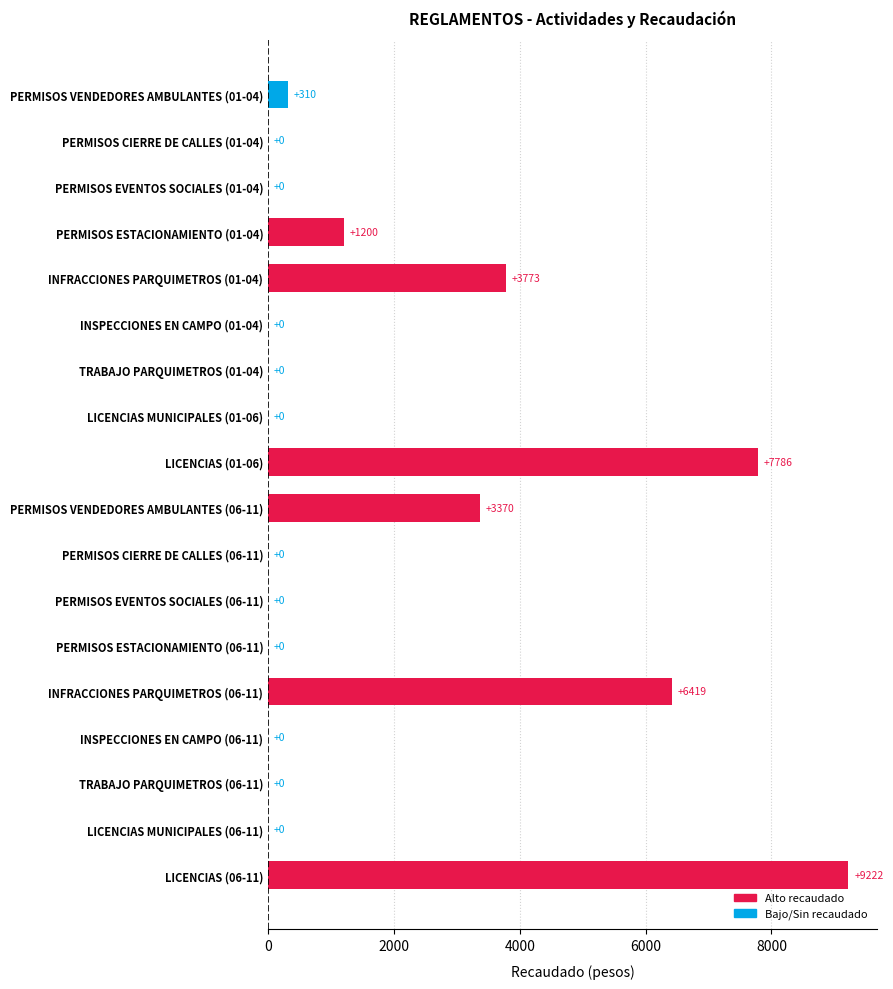

What is the sum of the values at PERMISOS CIERRE DE CALLES (01-04) and PERMISOS VENDEDORES AMBULANTES (01-04)?

310